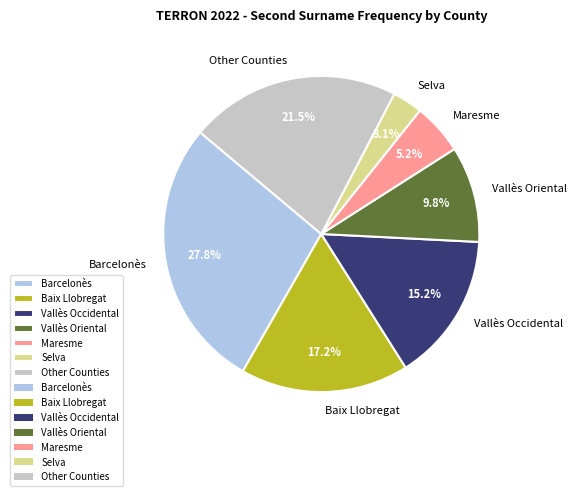

Does any single category account for the majority?

No